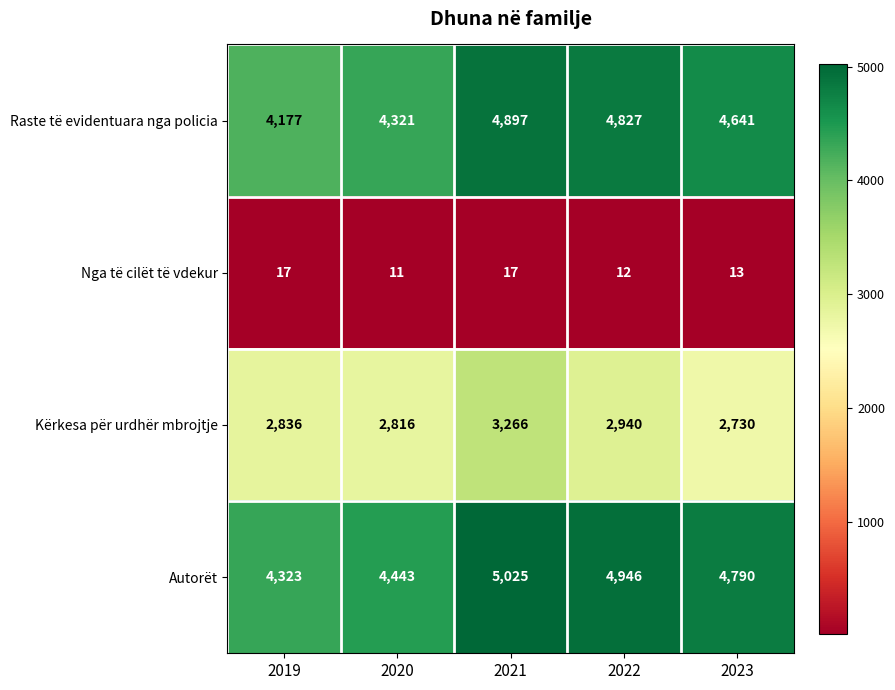

Reading right to left, what are all the values shown in this chart?

Raste të evidentuara nga policia: 4641	4827	4897	4321	4177
Nga të cilët të vdekur: 13	12	17	11	17
Kërkesa për urdhër mbrojtje: 2730	2940	3266	2816	2836
Autorët: 4790	4946	5025	4443	4323